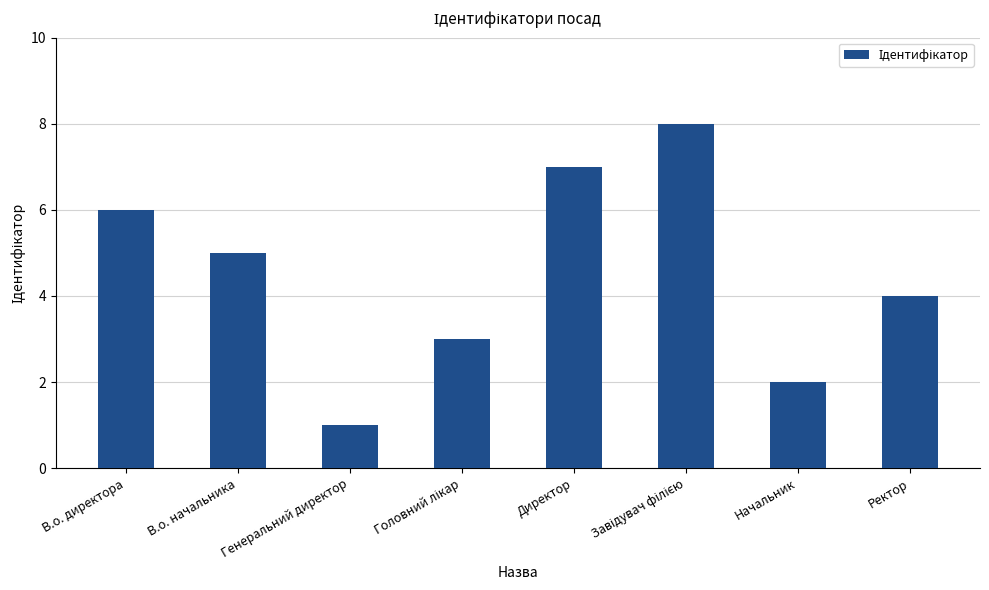

What is the label of the 8th bar from the left?

Ректор